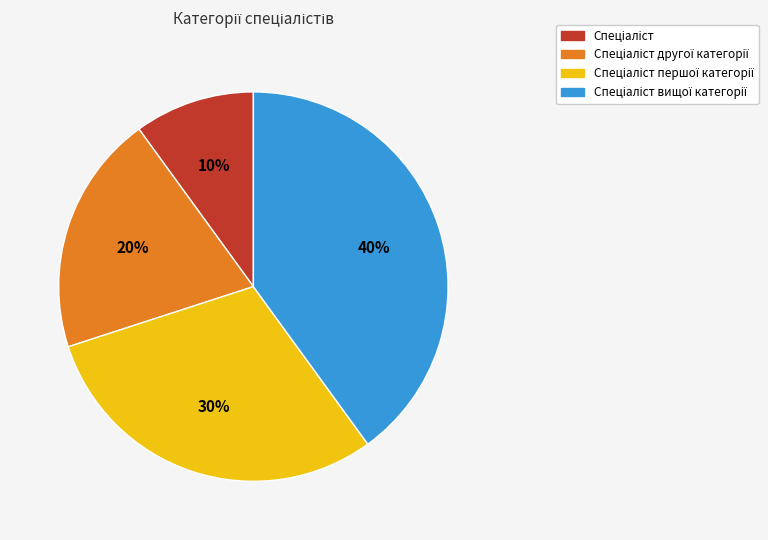

To the nearest percent, what is the average slice percentage?

25%